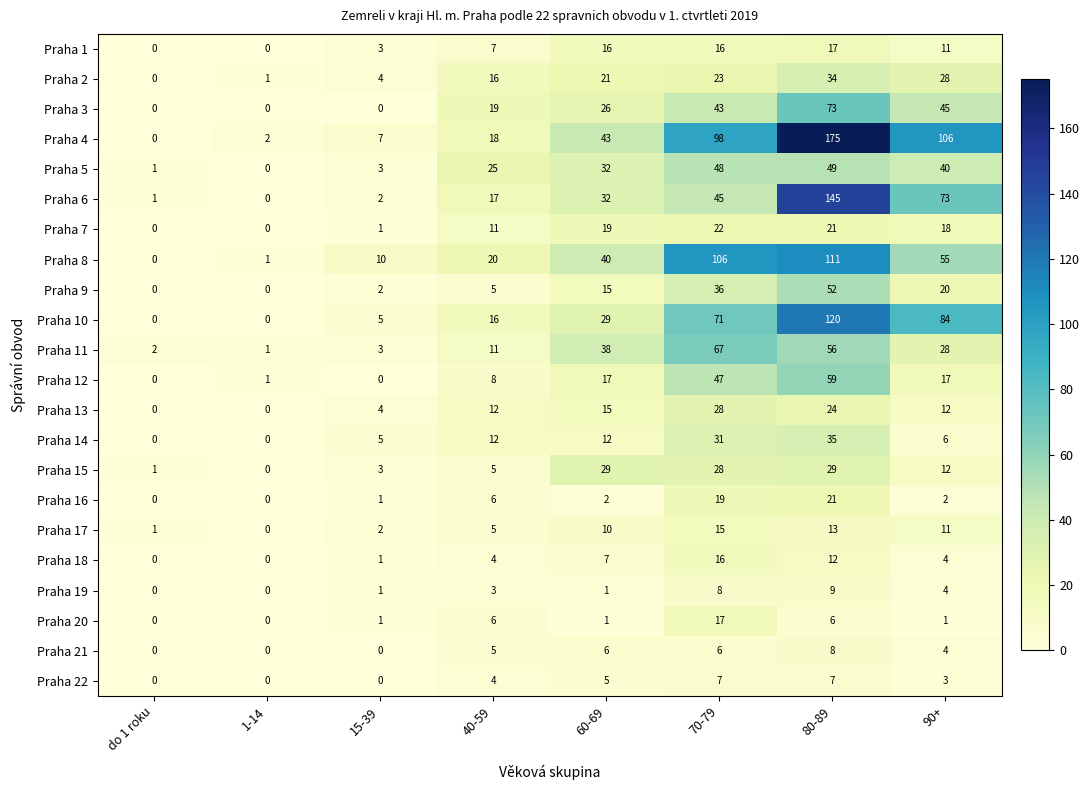

What is the approximate value of Praha 19 at 90+?

4